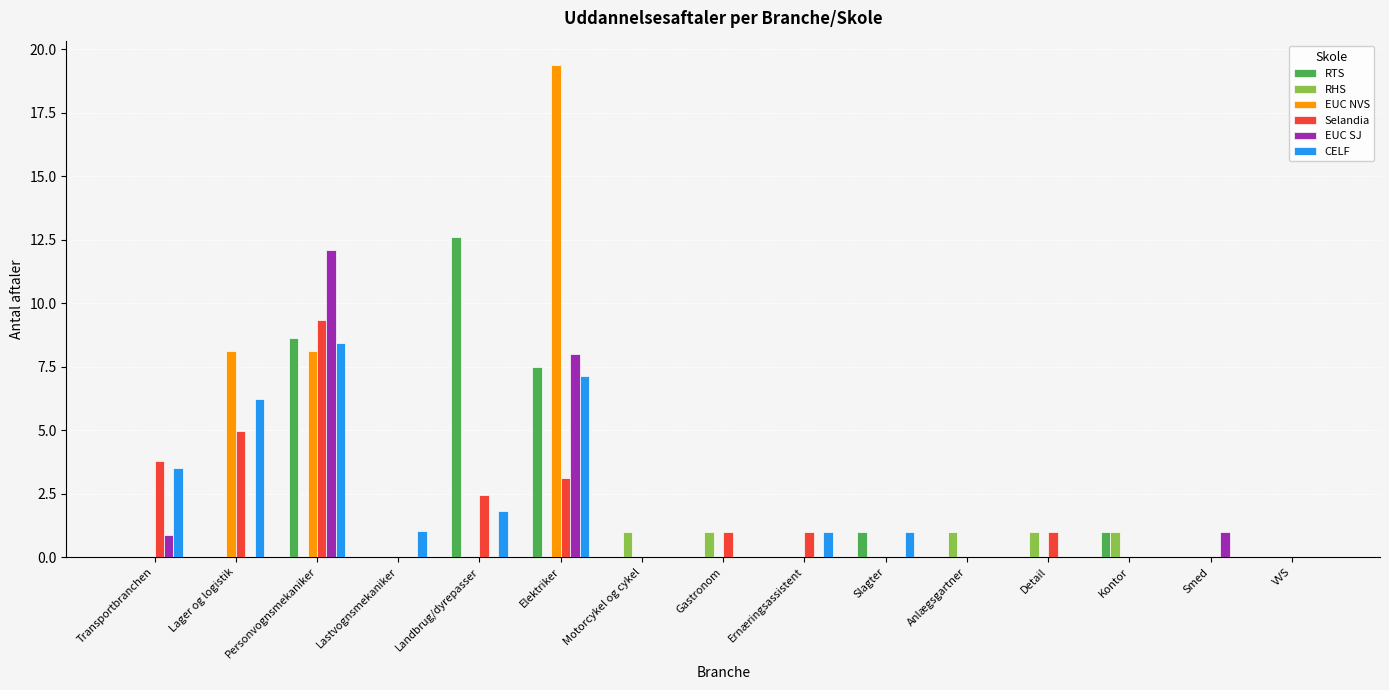

What is the average value of the RTS series?

2.0